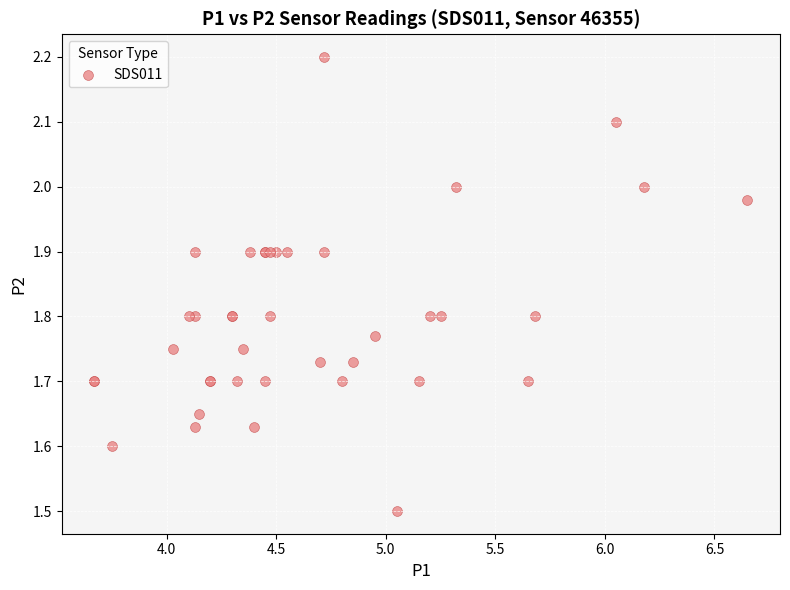

What Y value in the scatter plot is closest to 1?

1.5